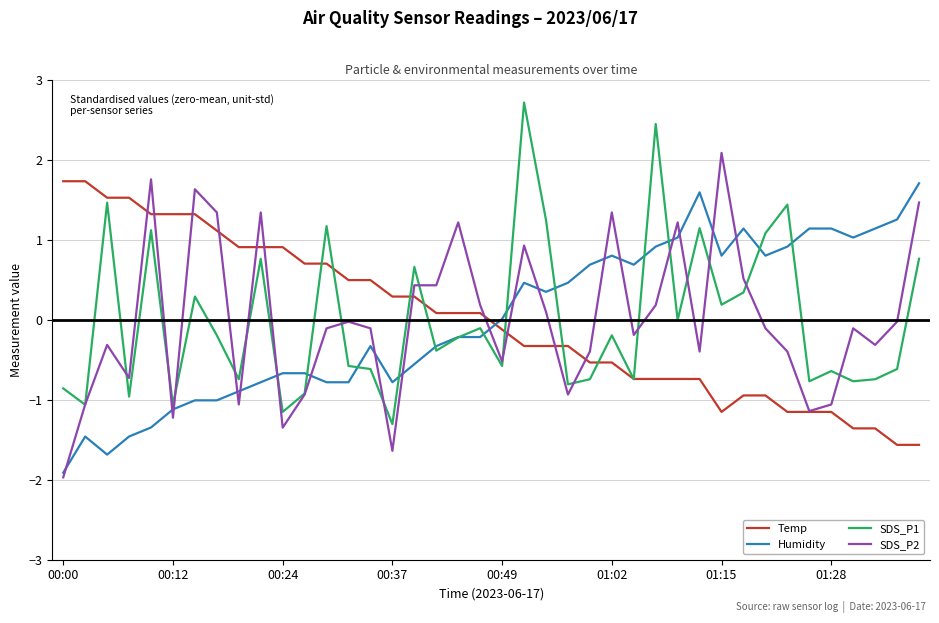

What is the minimum value for Temp?

-1.6